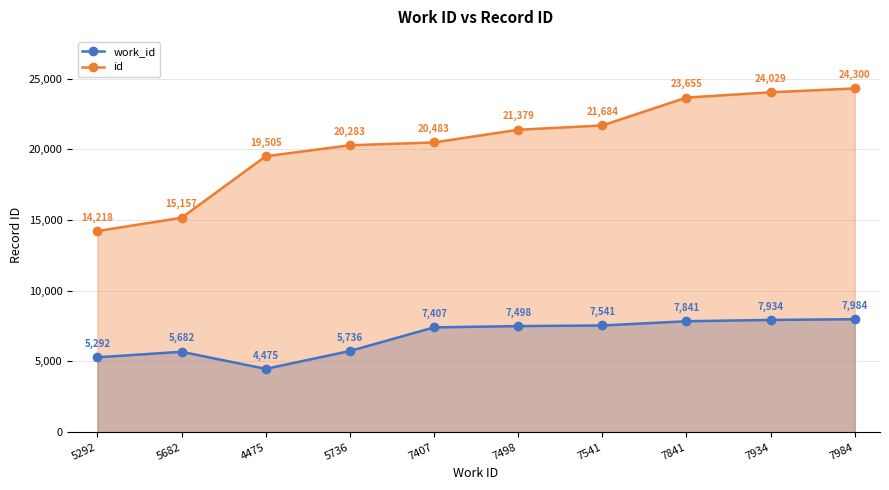

Is it true that work_id equals 7841 at 7841?

True